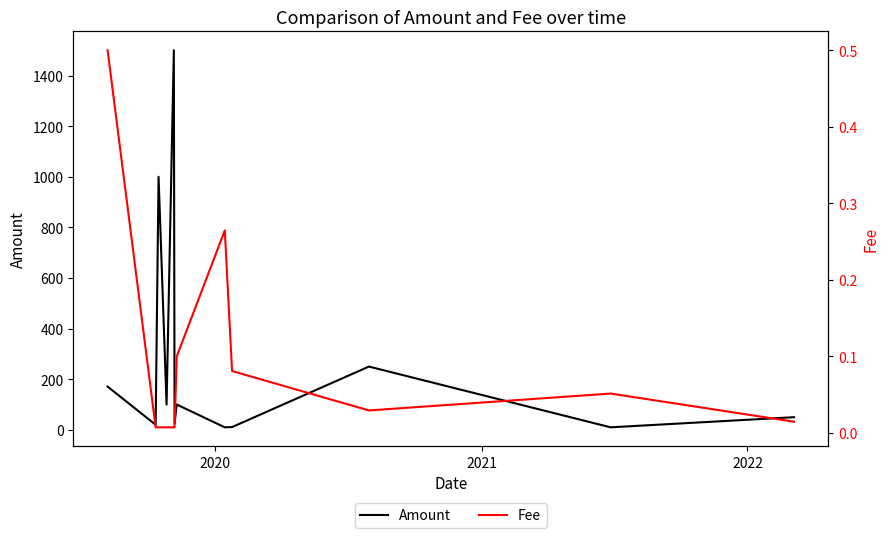

In Fee, how many points are higher than both neighbors (excluding endpoints)?

2